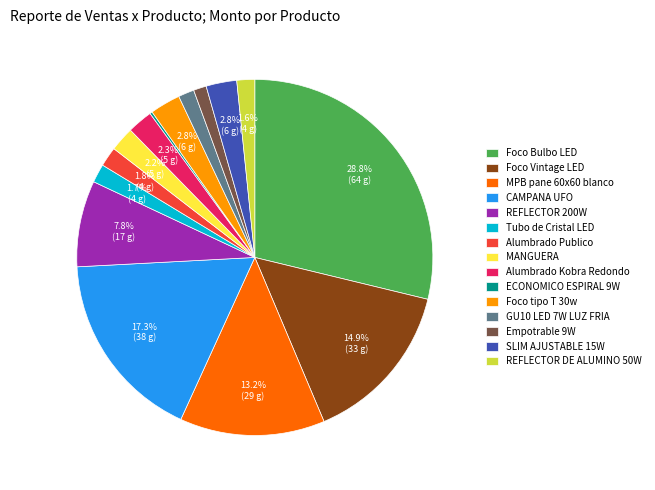

Is there any slice that represents more than half of the pie?

No